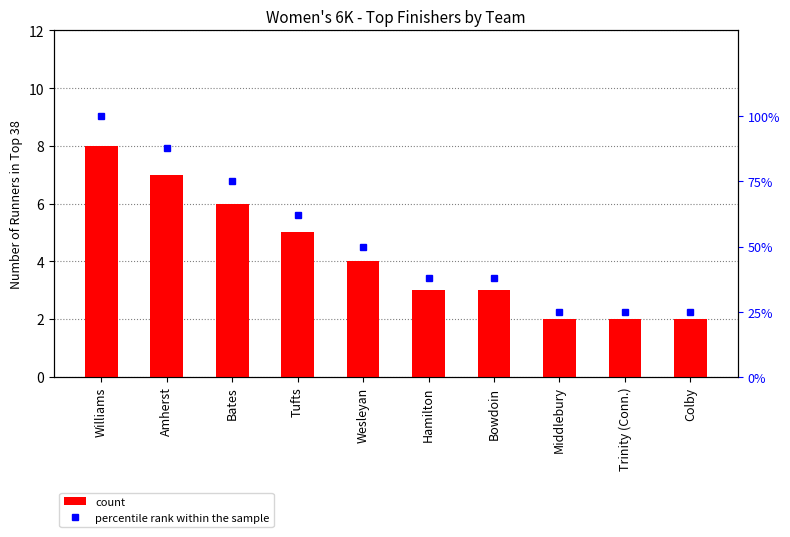

Rank the series by their maximum value, from highest to lowest.

percentile rank within the sample, count